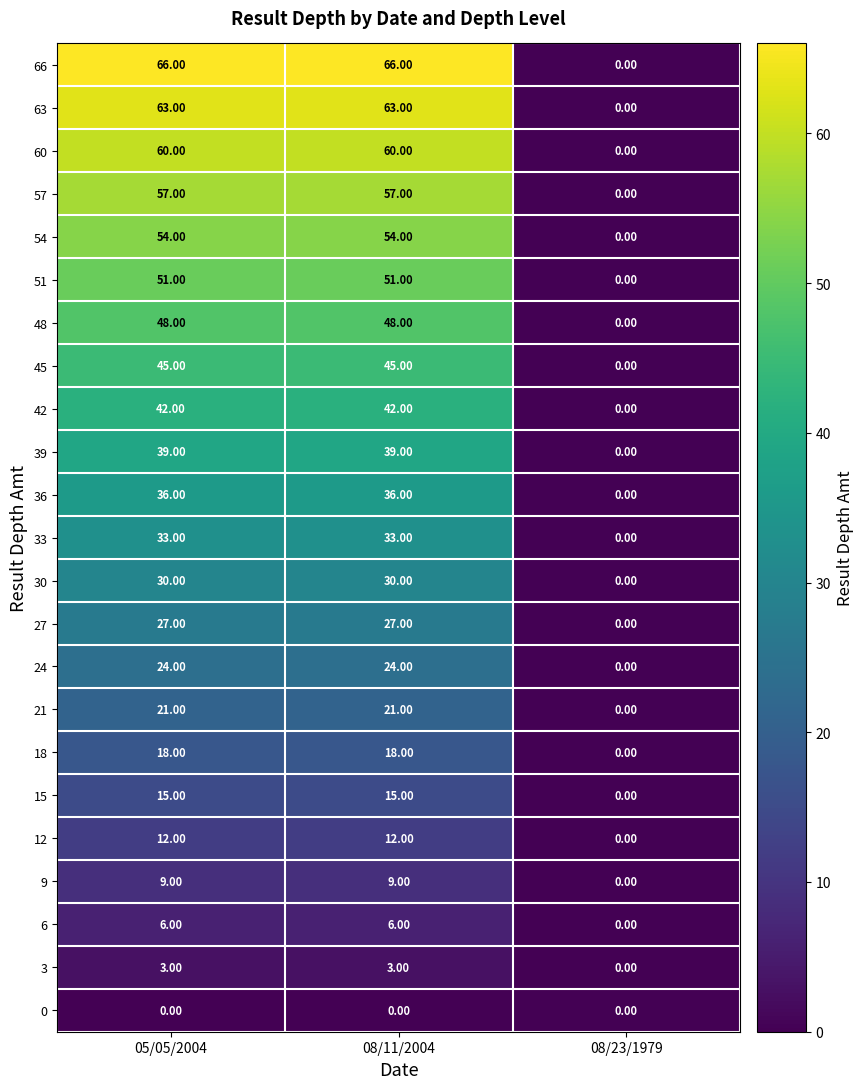

What is the greatest value displayed?

66